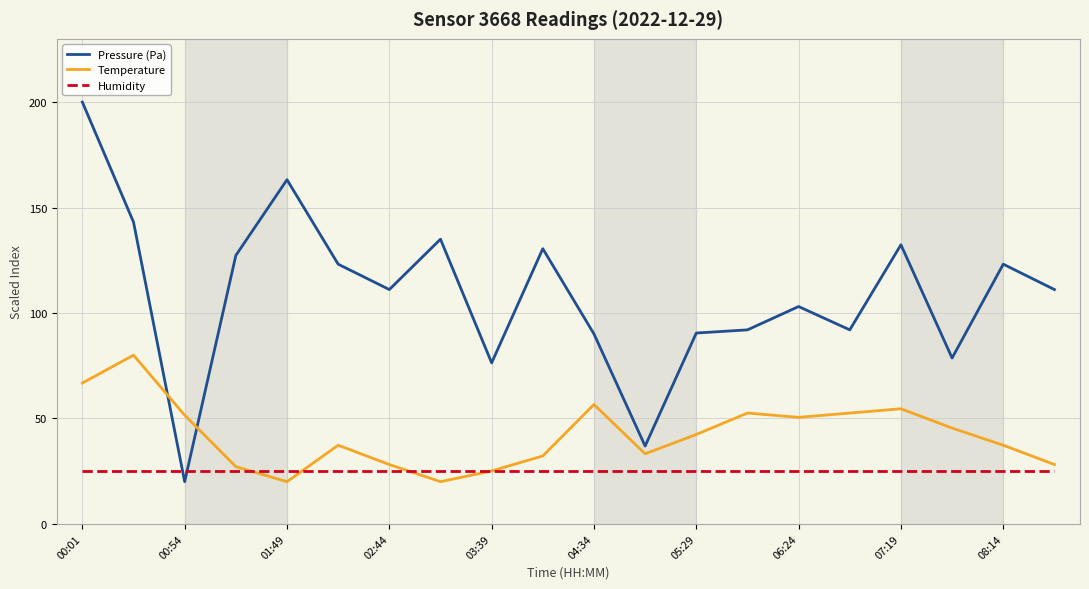

After their last crossing, which series has the higher values: Pressure (Pa) or Humidity?

Pressure (Pa)